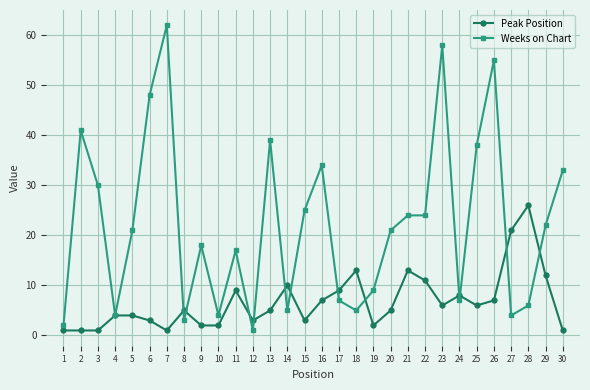

Reading left to right, extract all data points from this chart.

Peak Position: 1	1	1	4	4	3	1	5	2	2	9	3	5	10	3	7	9	13	2	5	13	11	6	8	6	7	21	26	12	1
Weeks on Chart: 2	41	30	4	21	48	62	3	18	4	17	1	39	5	25	34	7	5	9	21	24	24	58	7	38	55	4	6	22	33